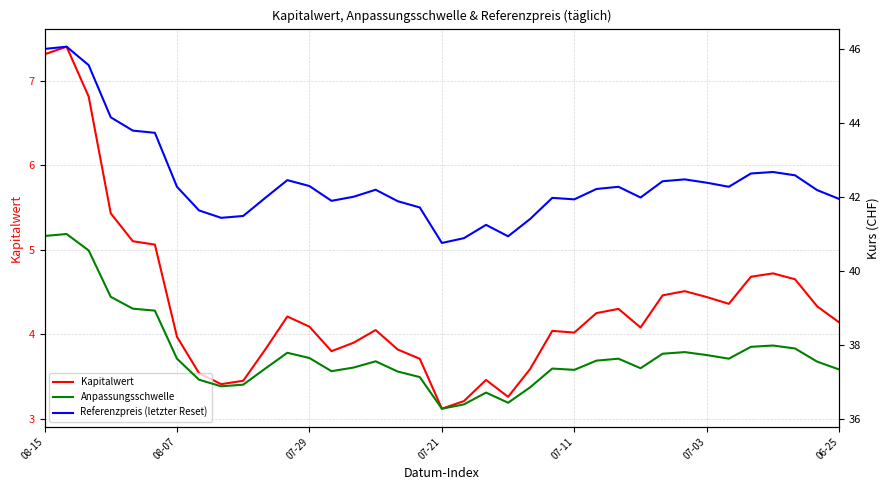

True or false: Kapitalwert has a value of 5.9 at 11.

False